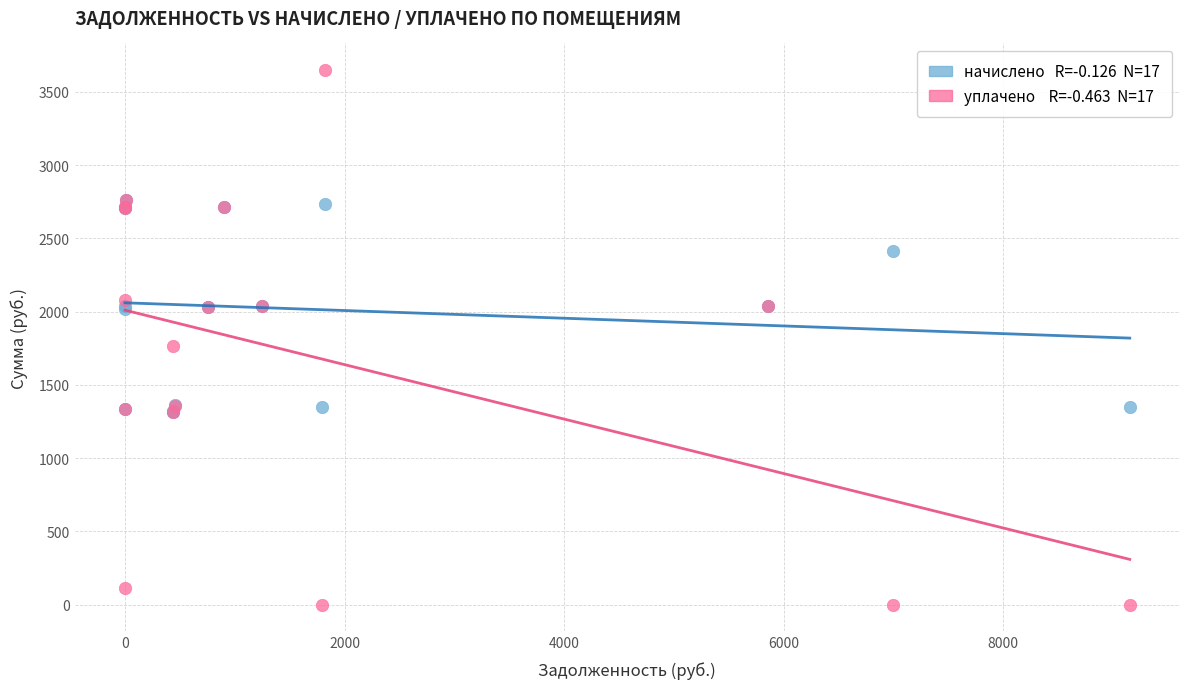

Across all series, what Y value is closest to 1823?

1764.8